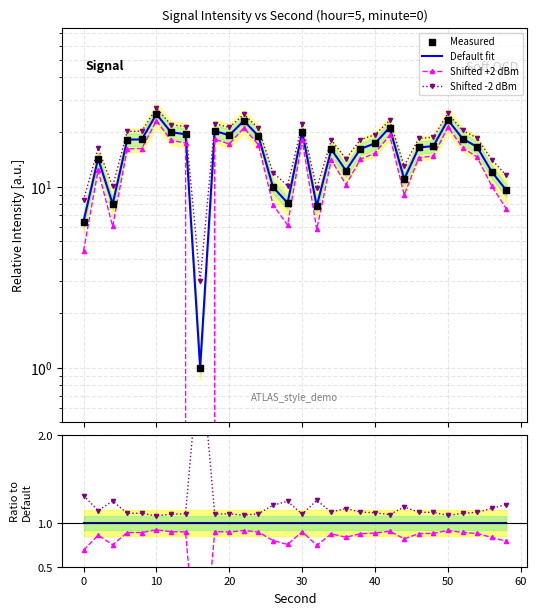

Which series contains the lowest Y value?

shifted1